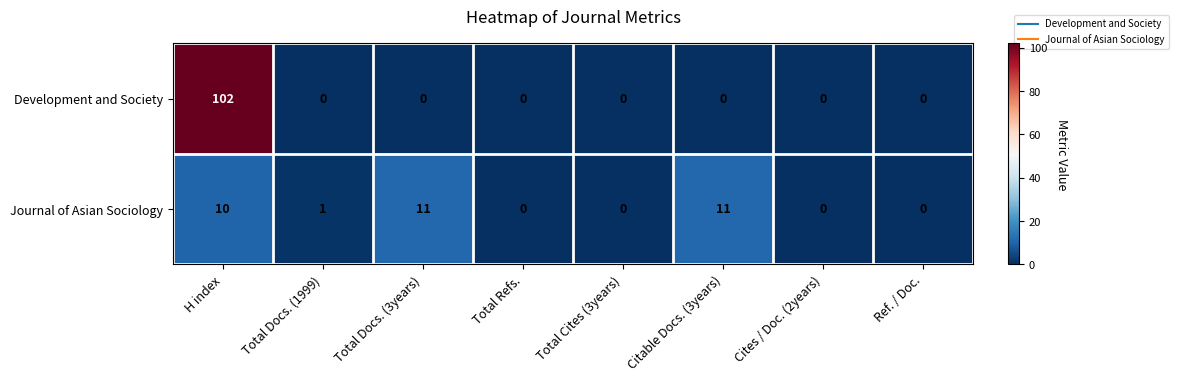

True or false: Development and Society has a value of 102 at H index.

True